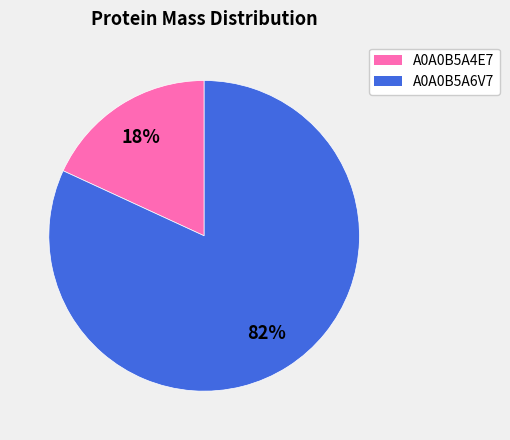

How many slices are in this pie chart?

2